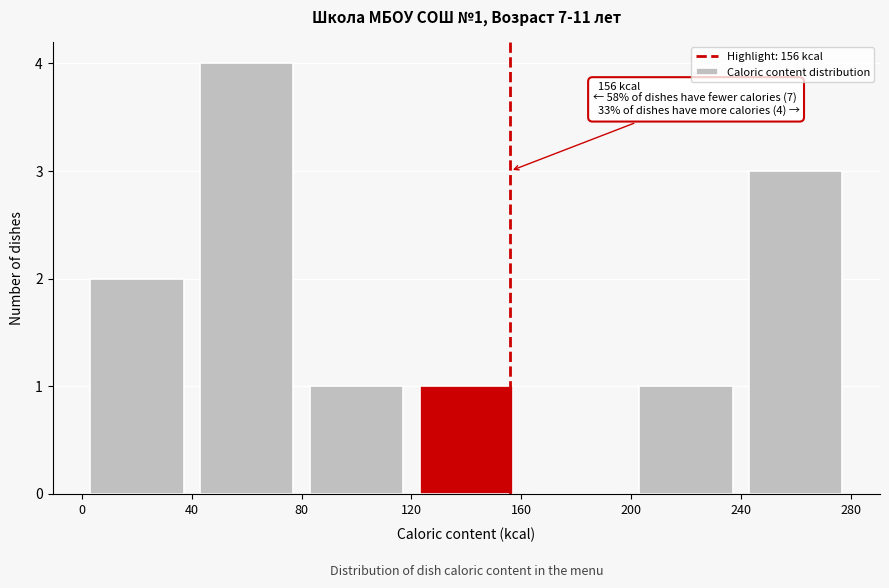

Over which range of the x-axis is the bar tallest?

40 to 80